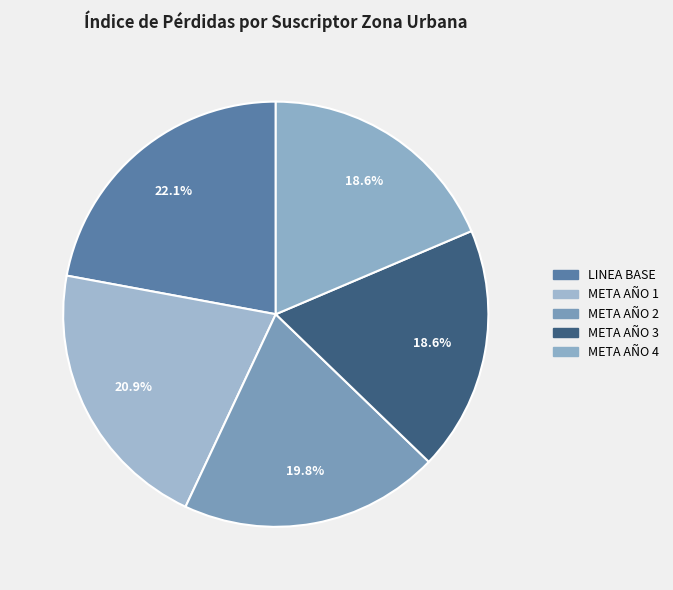

To the nearest percent, what is the difference between the META AÑO 2 and META AÑO 1 slice percentages?

1%